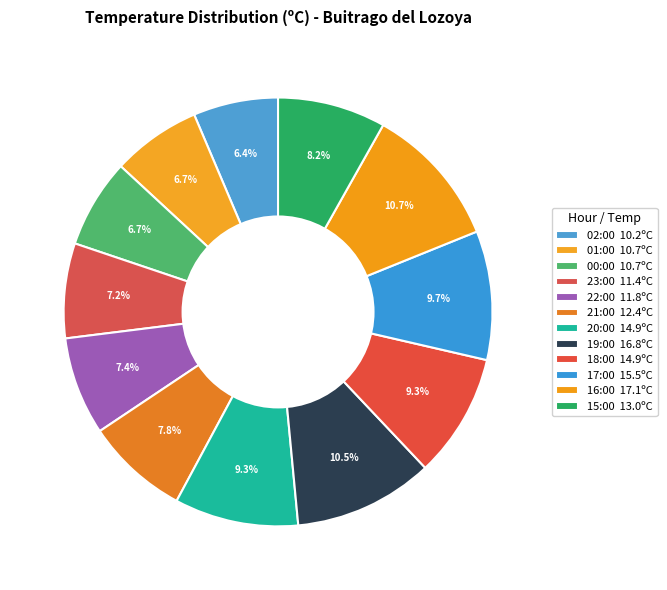

How many segments does this pie chart have?

12